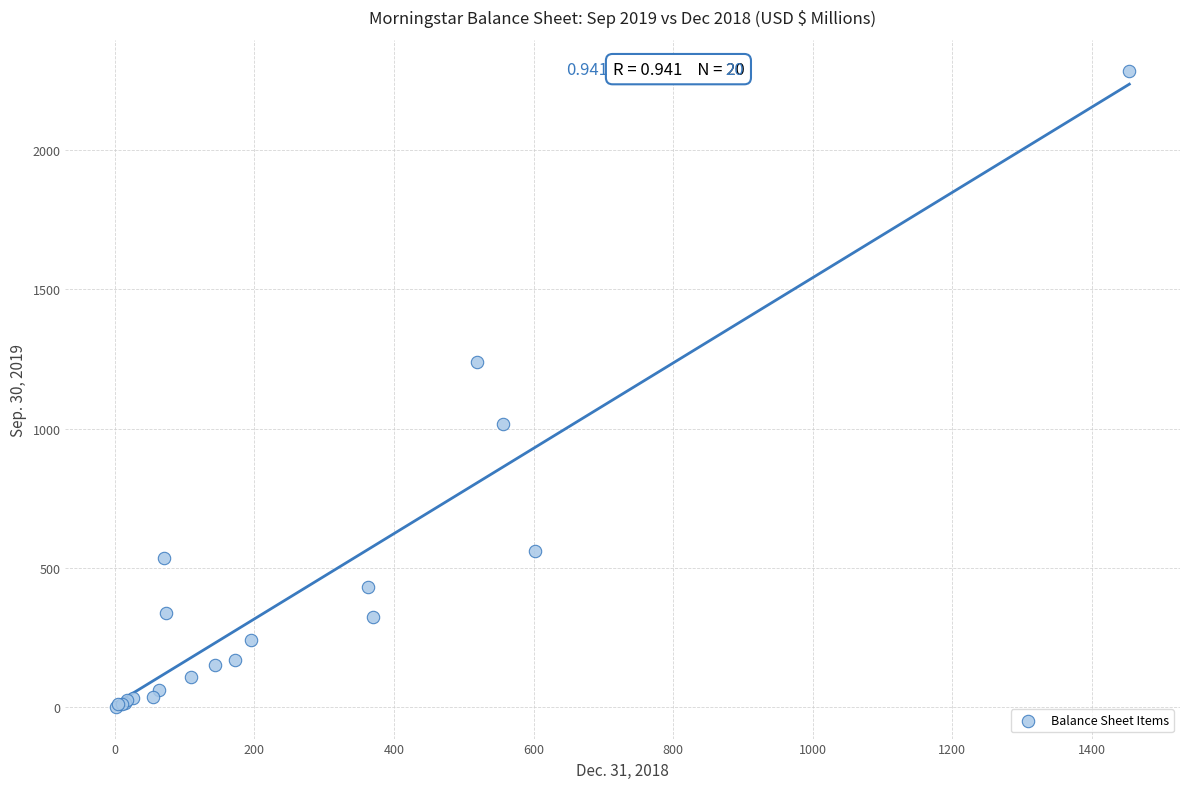

What Y value in the scatter plot is closest to 1141?

1240.6